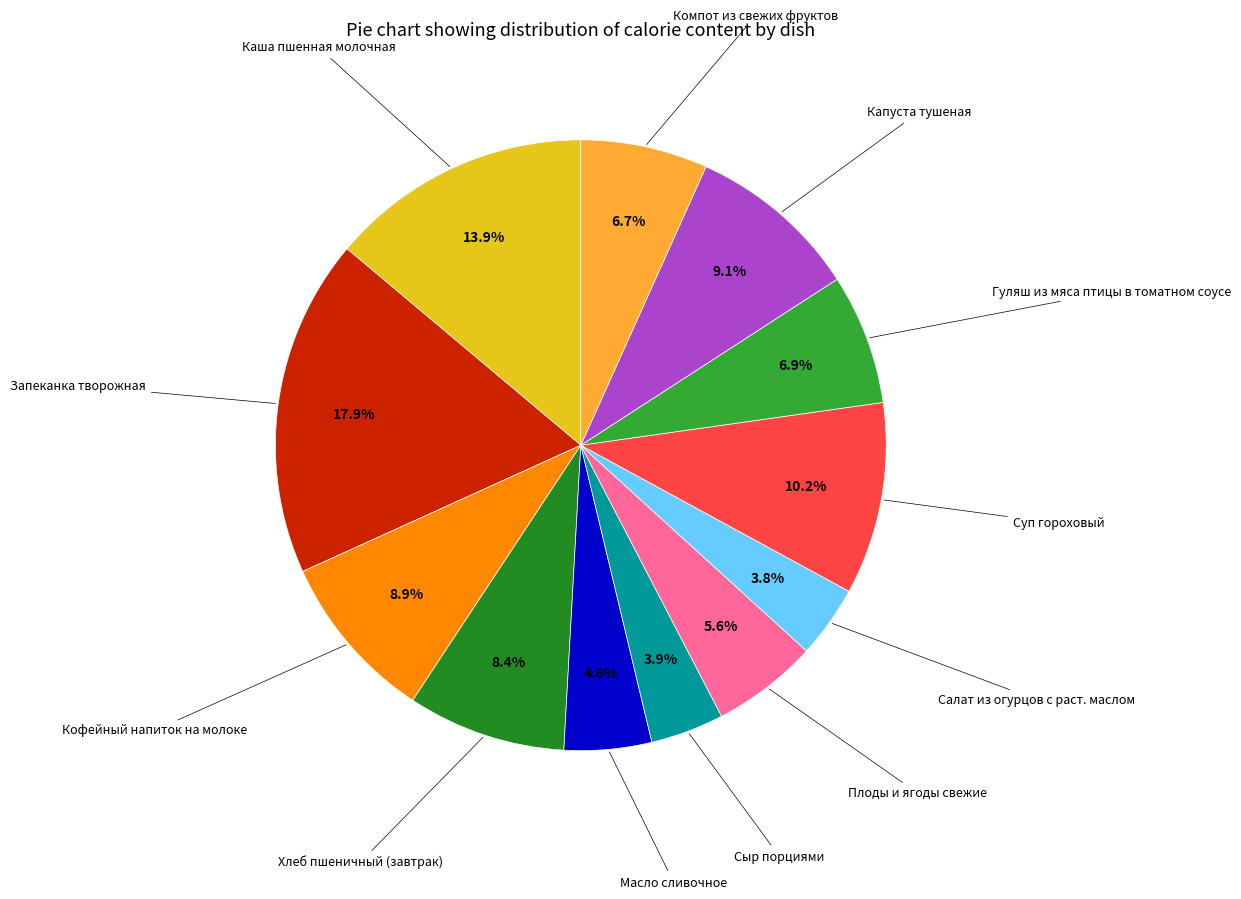

Count the number of slices in the pie.

12